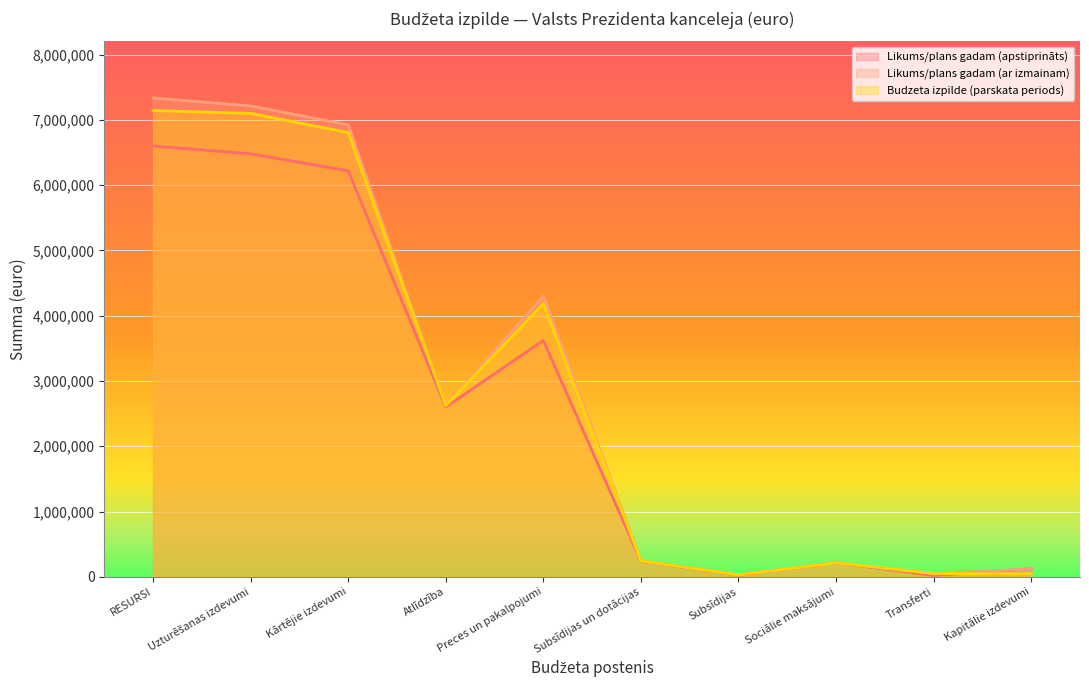

What position from the right is RESURSI?

10